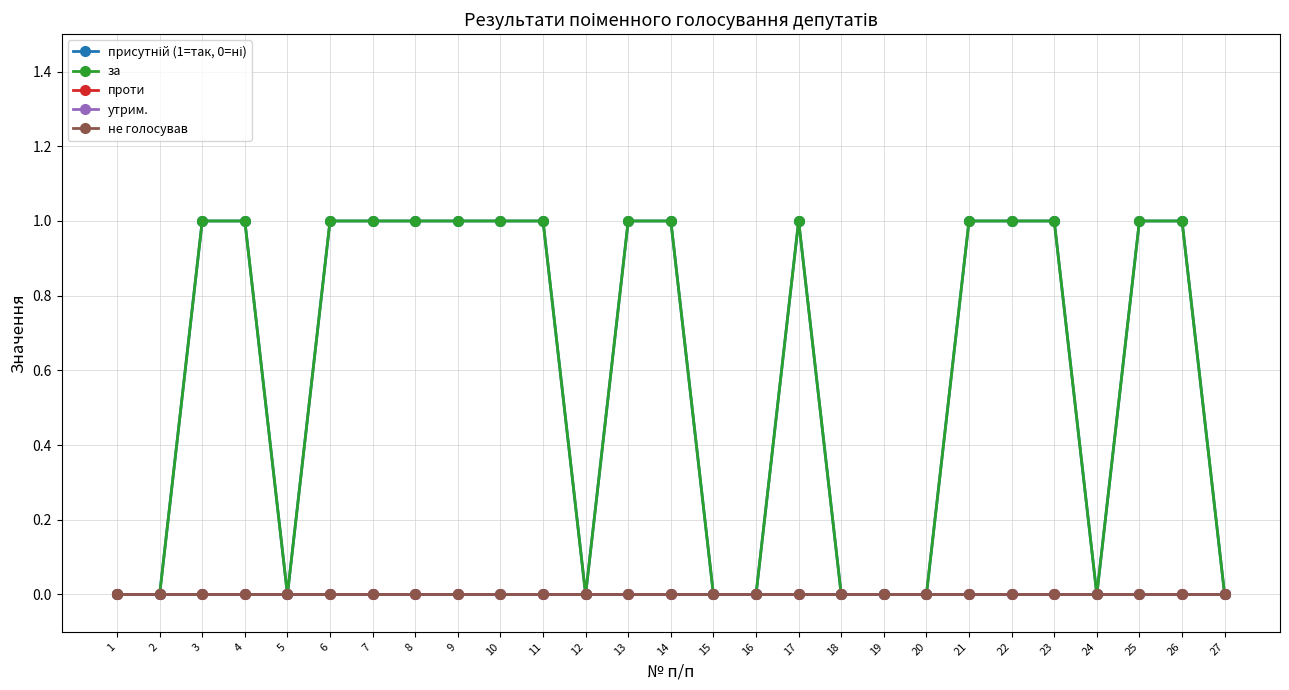

Does the chart display data point markers on the line(s)?

Yes